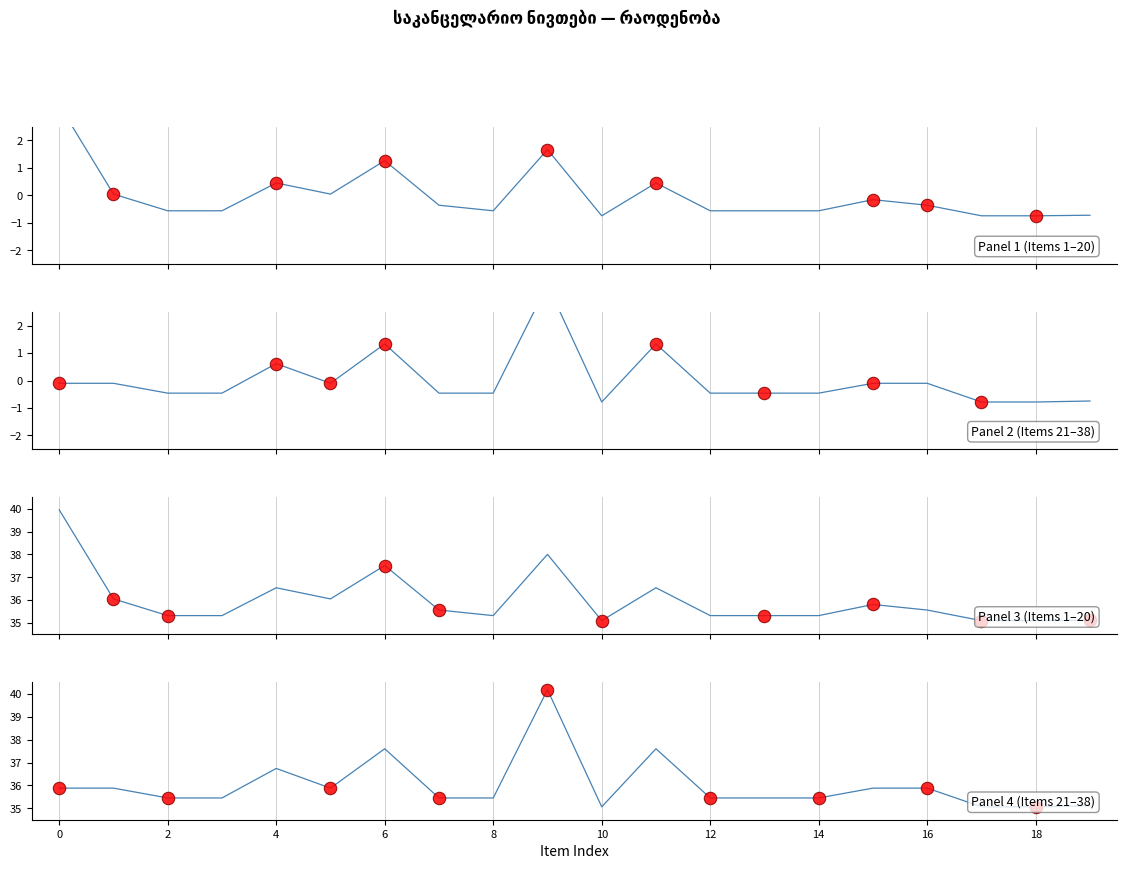

Is the value of Panel 2 (Items 21–38) at 2 greater than the value of Panel 4 (Items 21–38) at 14?

No